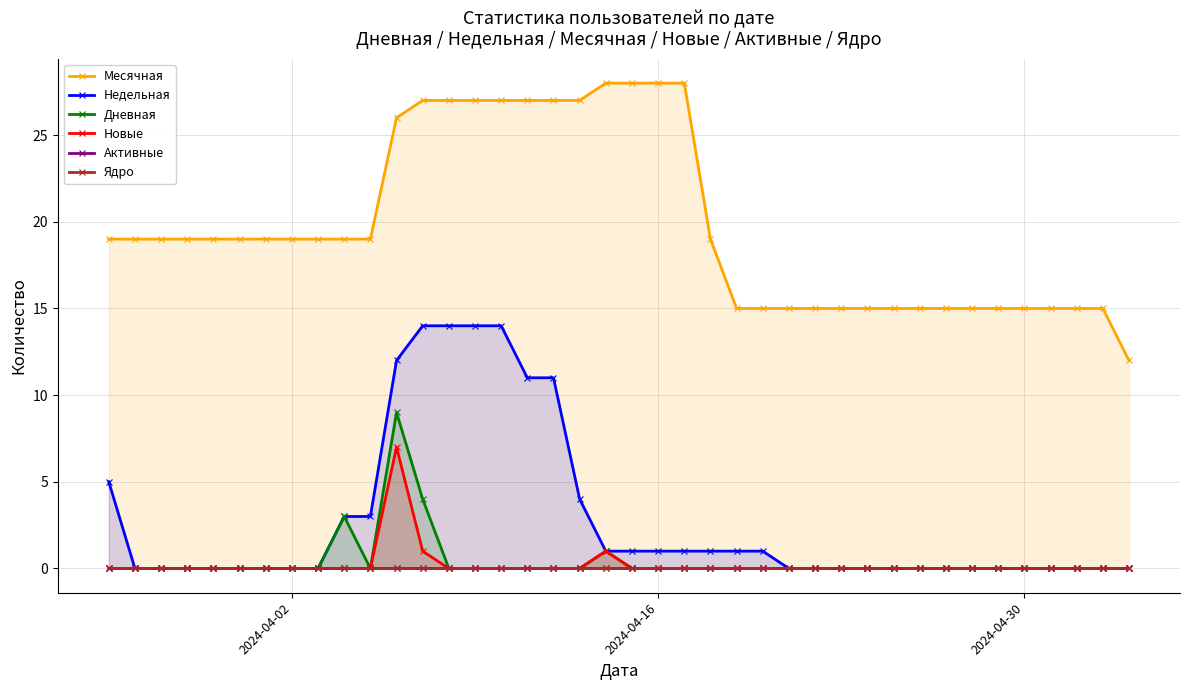

True or false: Новые has more than 0 interior local peaks.

True